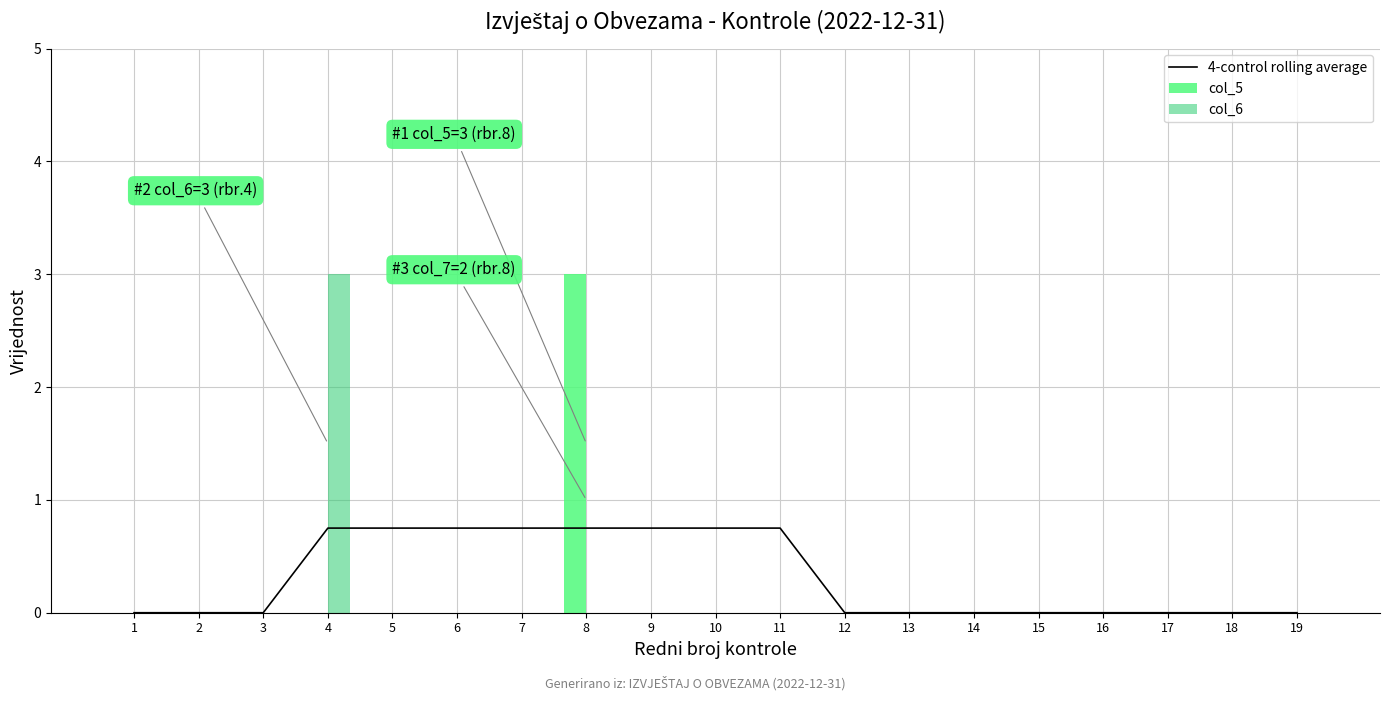

What is the average value of the col_6 series?

0.2